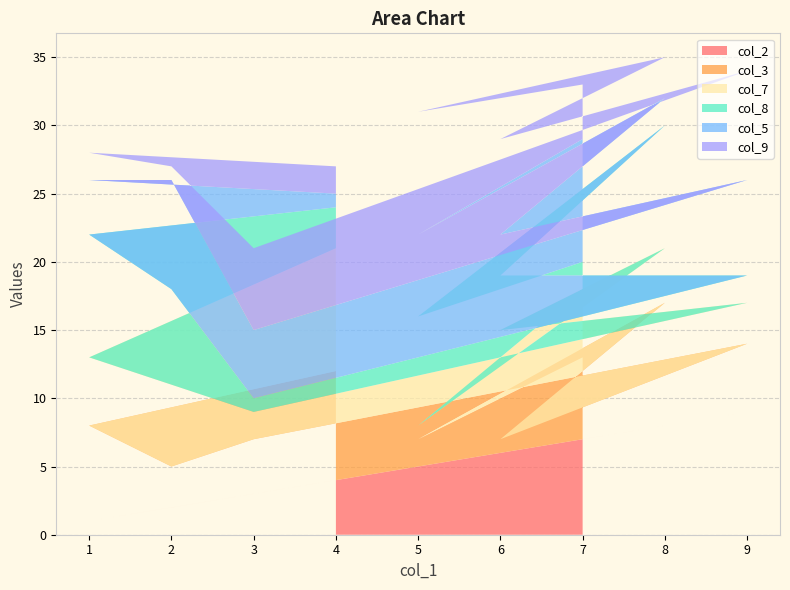

Is it true that col_2 equals 2 at 2?

True